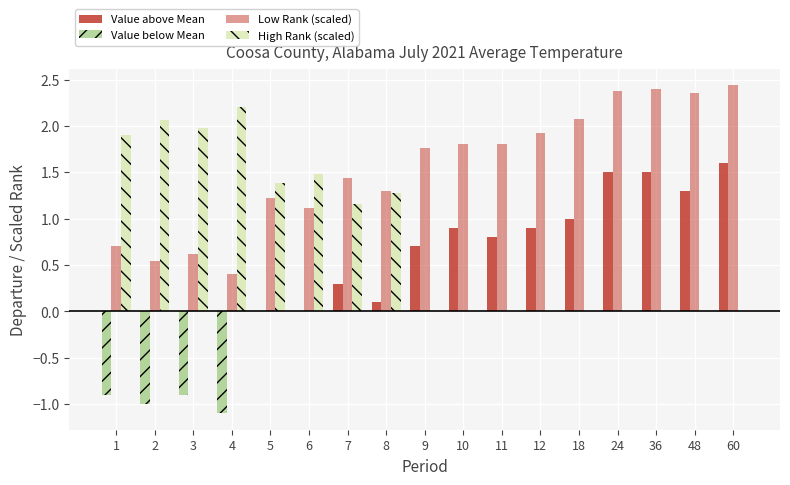

How many series are shown in this chart?

4